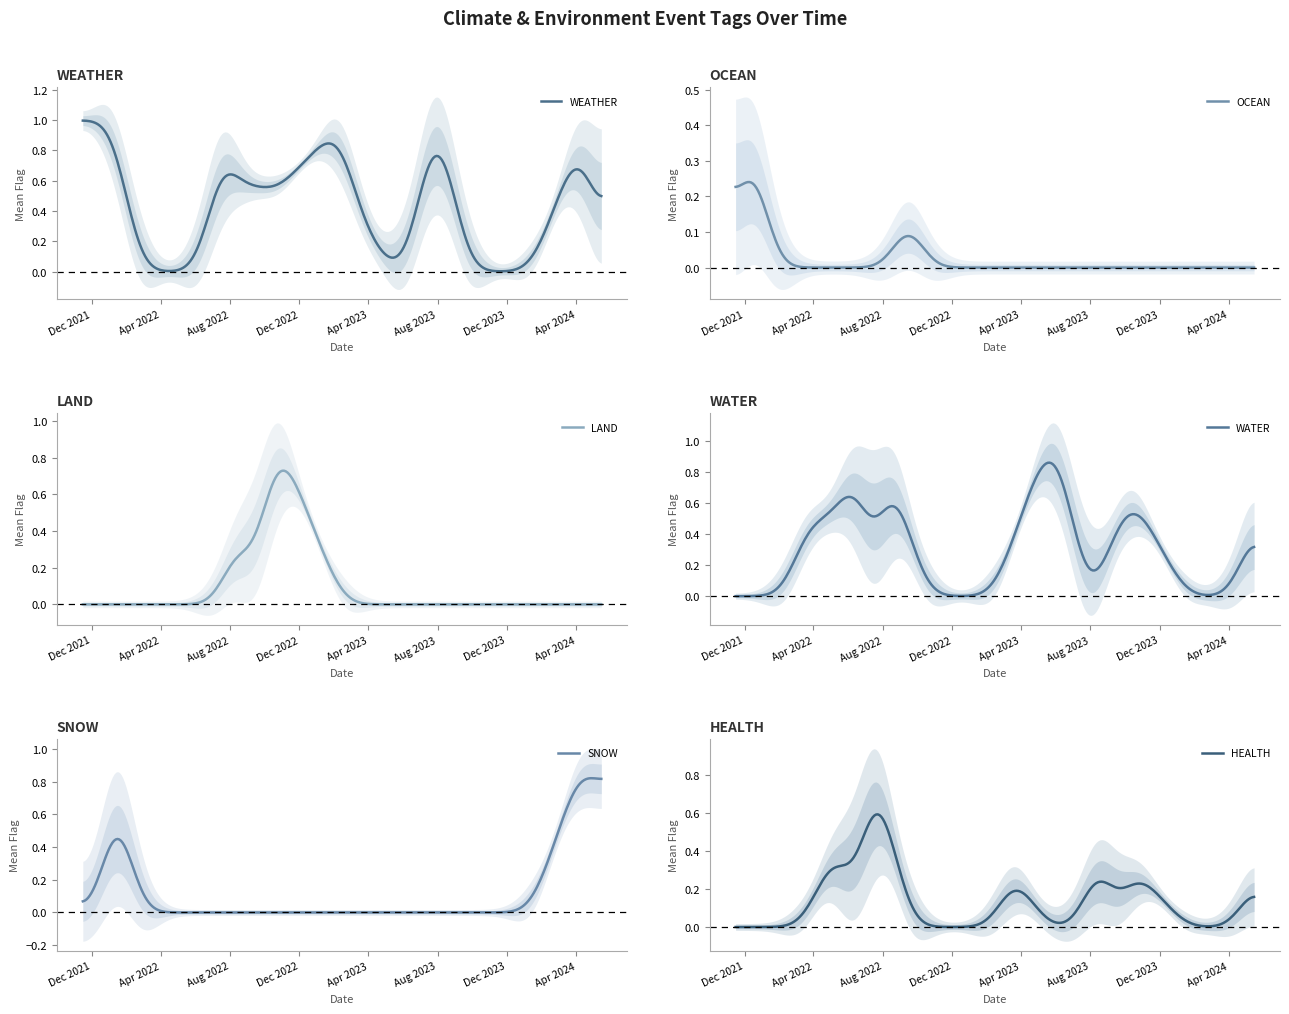

At which category is the sum across all series the highest?

2022-08-28